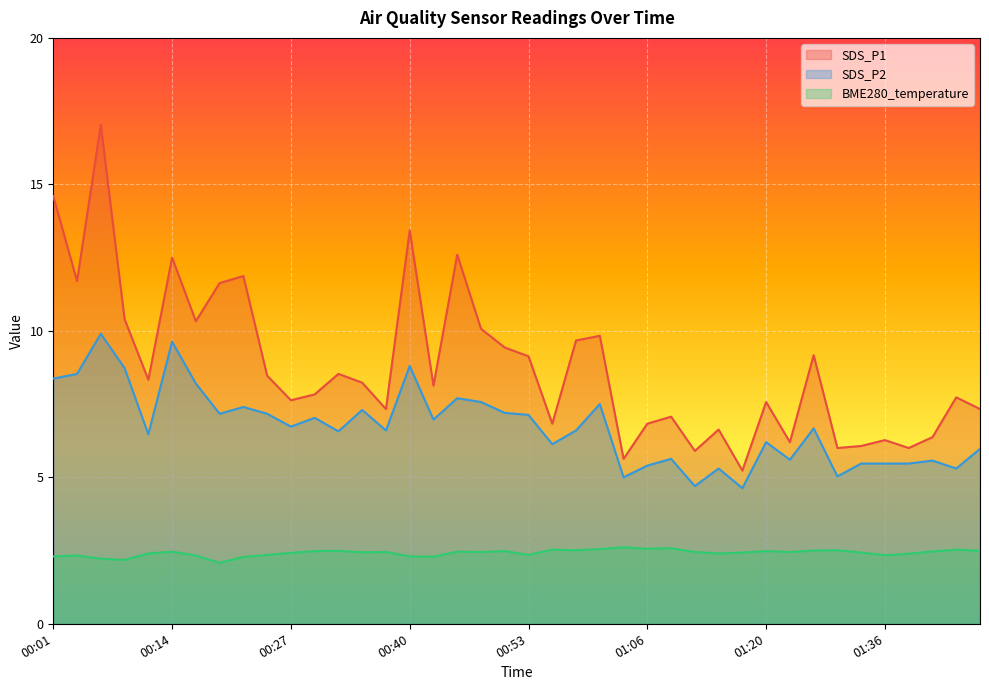

At which category does BME280_temperature reach its first local peak?

00:04